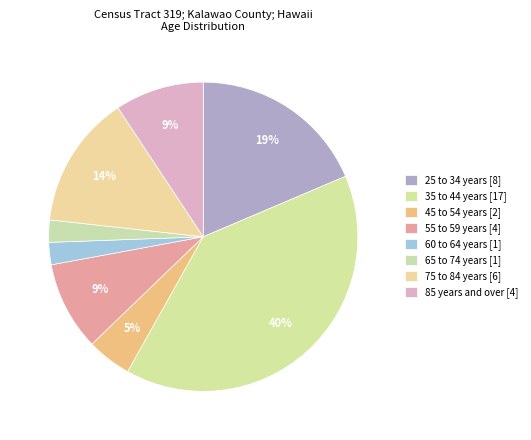

Which slice is the smallest?

60 to 64 years